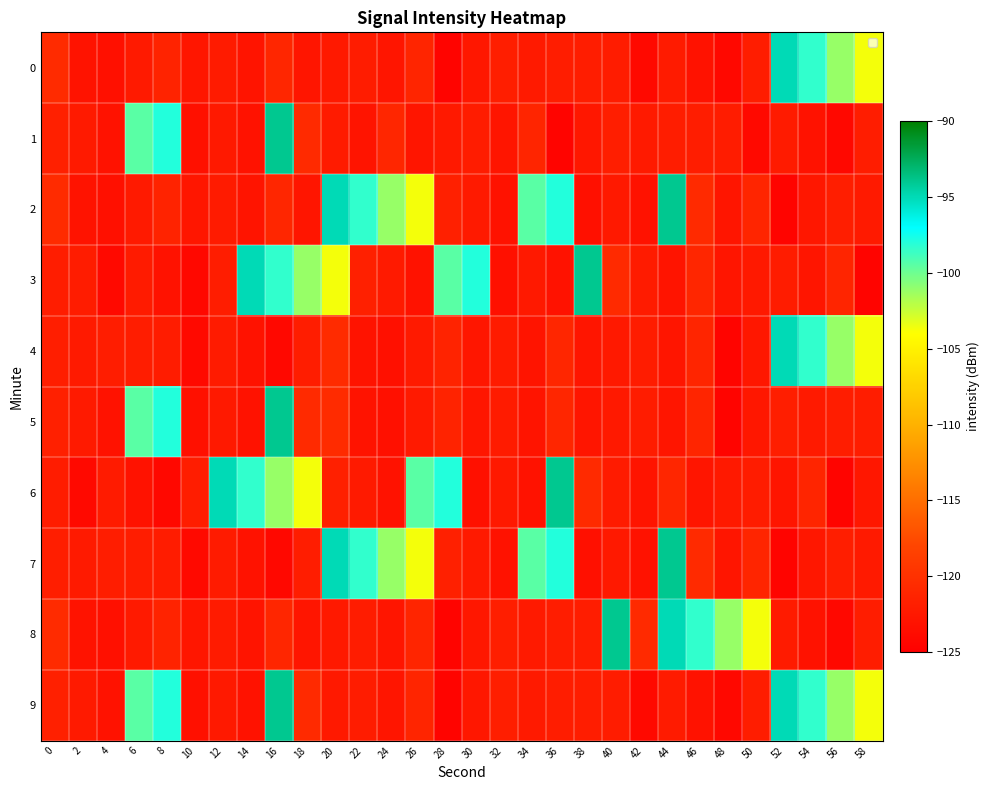

Which label corresponds to the largest value in the chart?

16